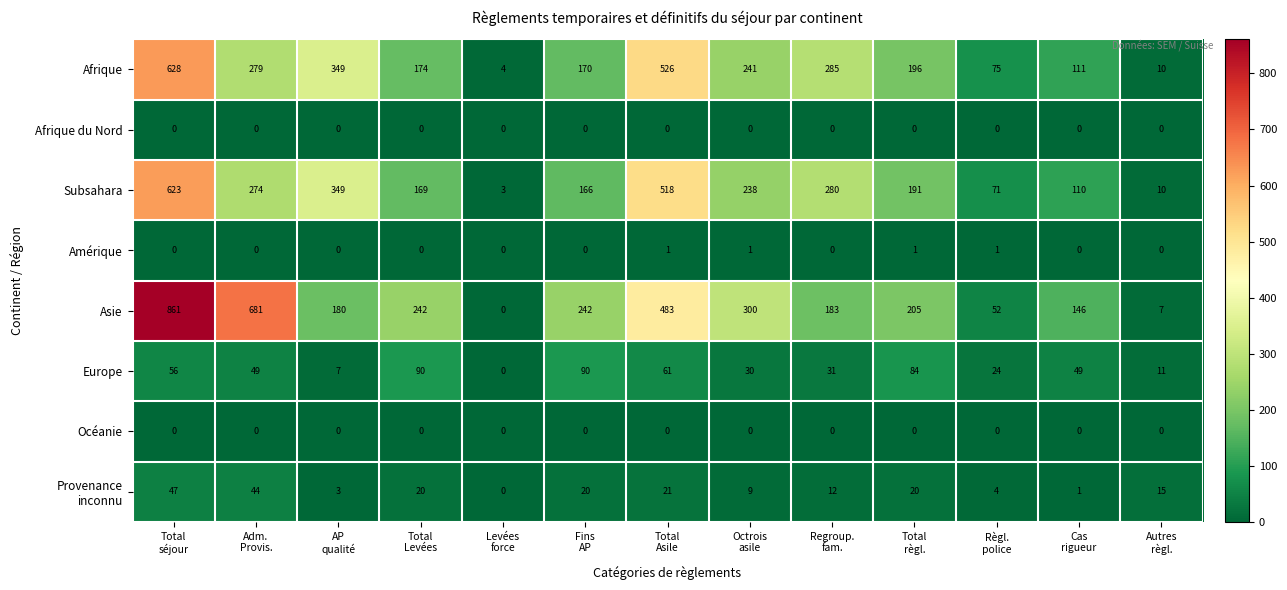

Which series has the widest spread of values?

Asie